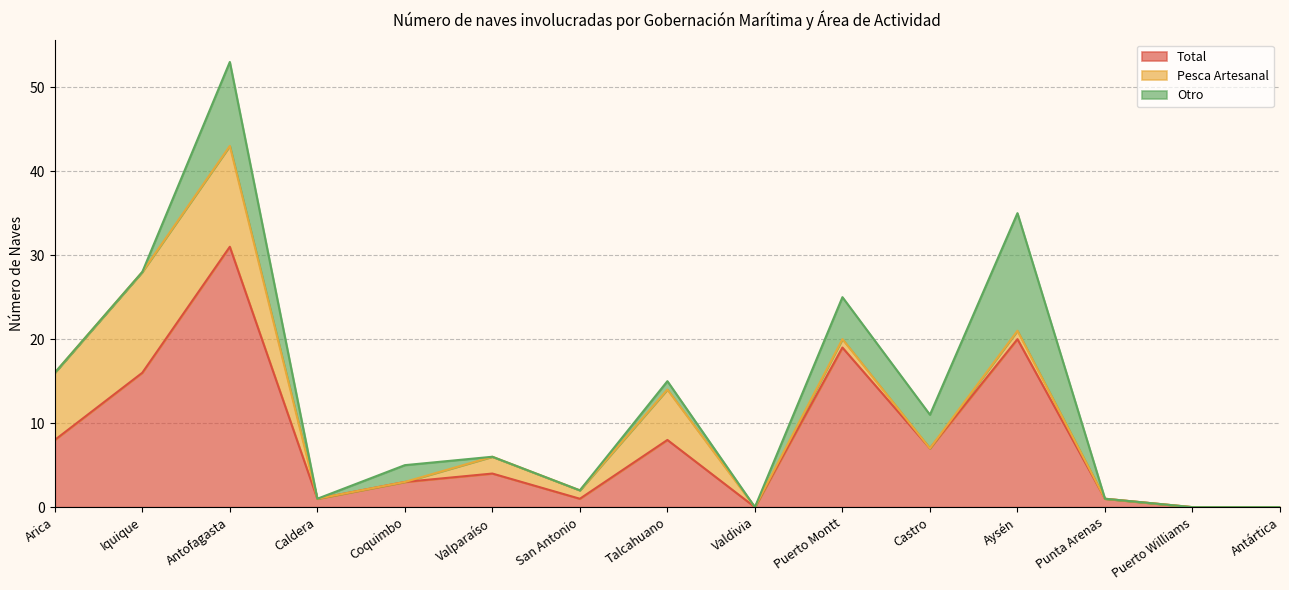

How many interior local peaks does the Pesca Artesanal series have?

4